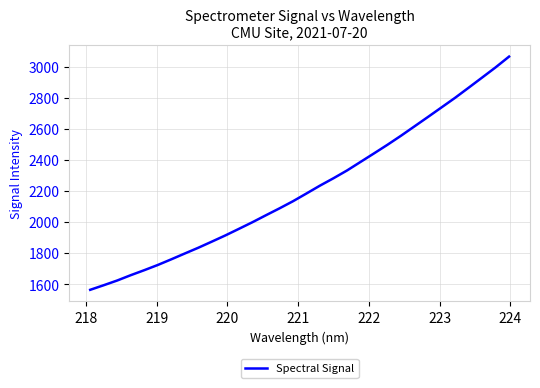

What is the greatest value displayed?

3063.7